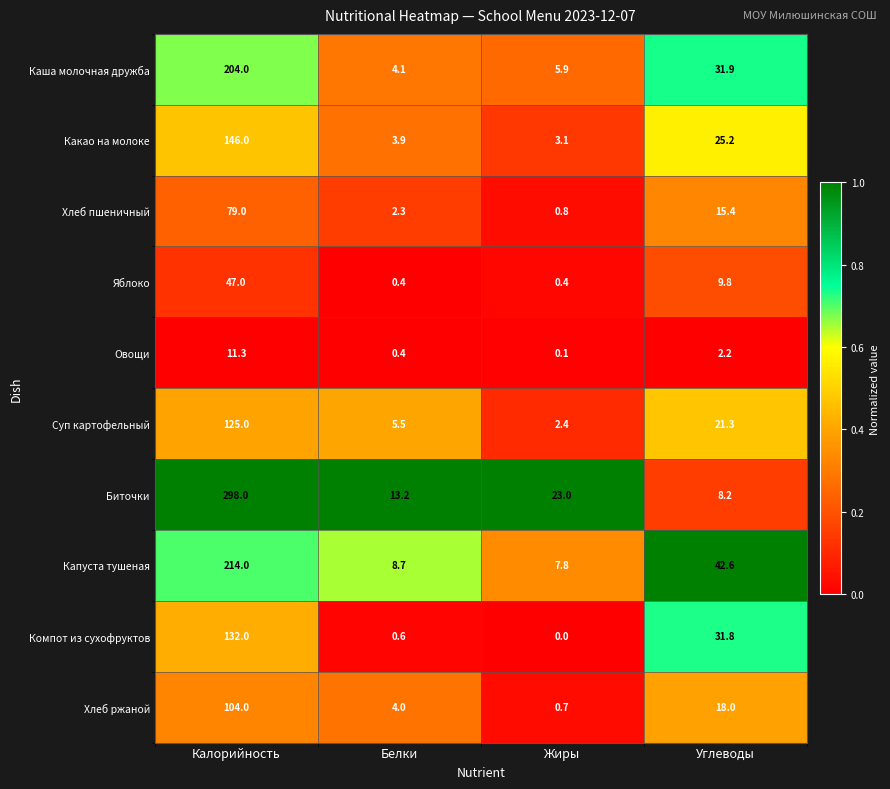

Which category has the lowest value in the Хлеб ржаной series?

Жиры